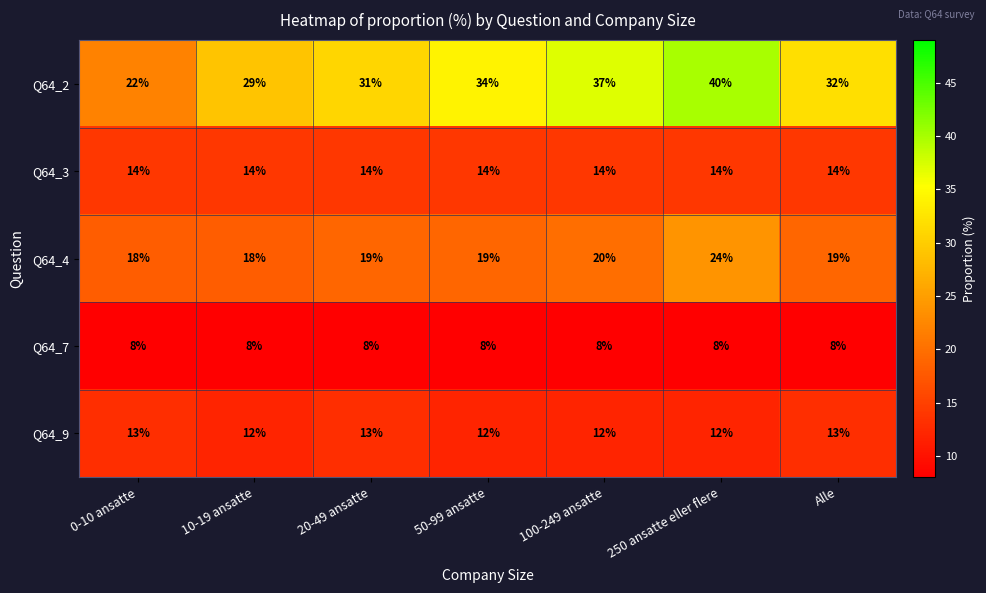

Count the Q64_4 values in the range 18 to 20.

6